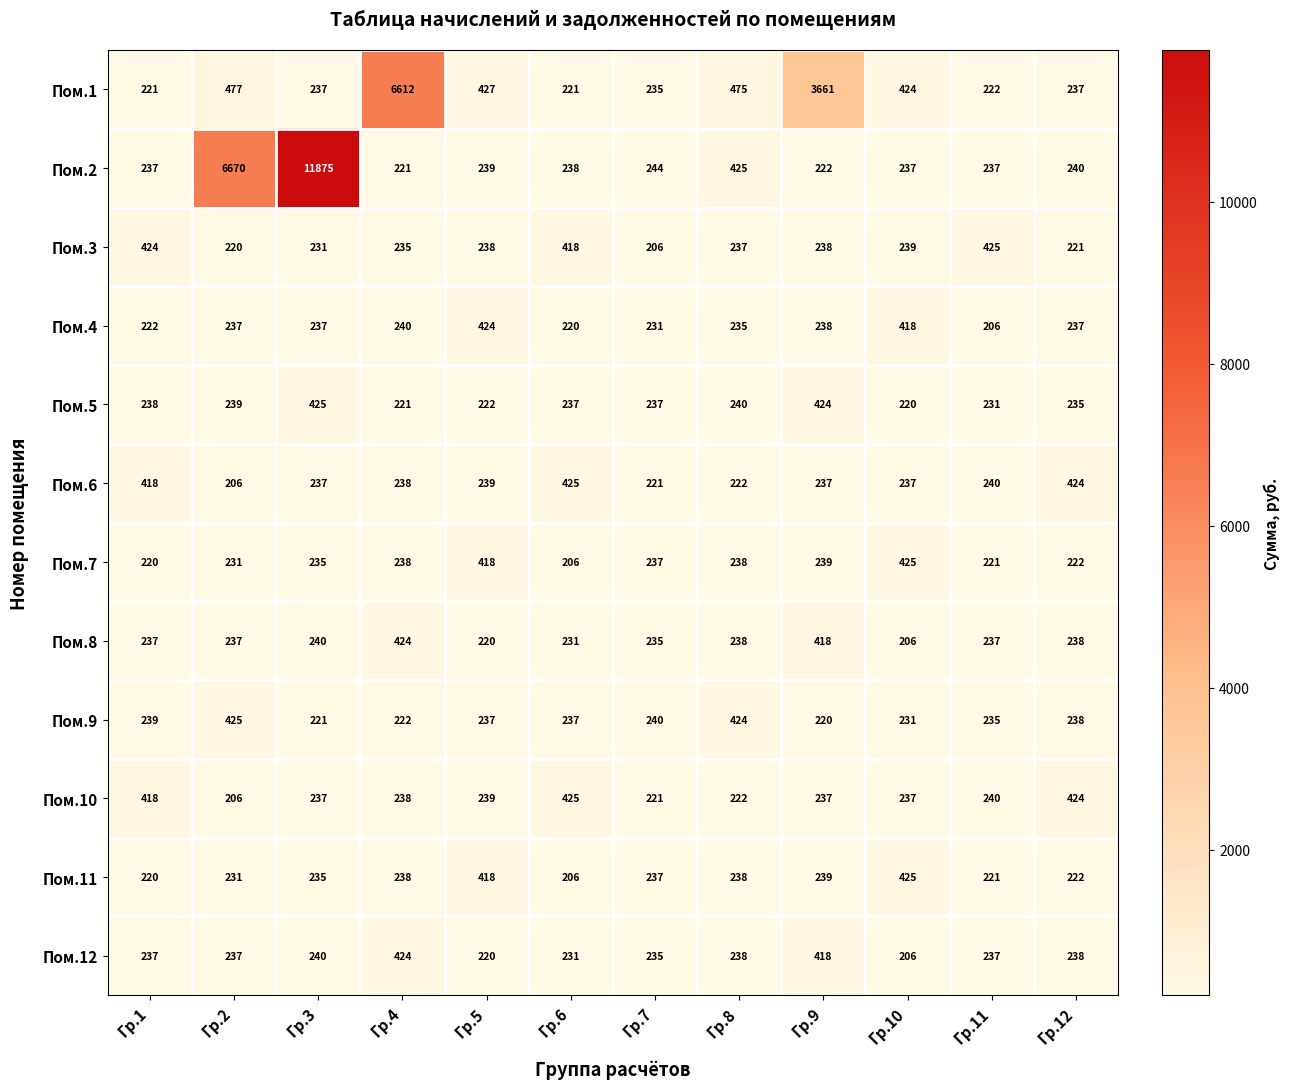

What is the total value across all series at Гр.2?

9616